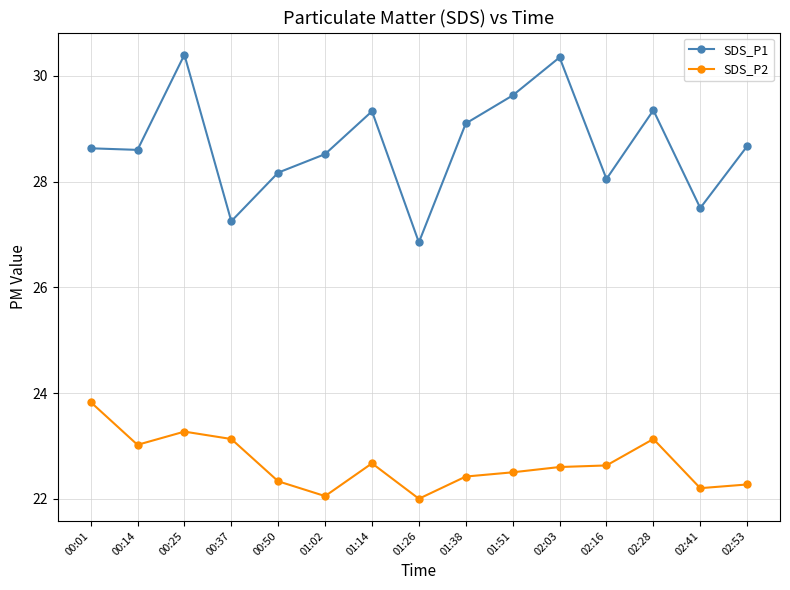

True or false: SDS_P1 has more than 2 points higher than both neighbors.

True